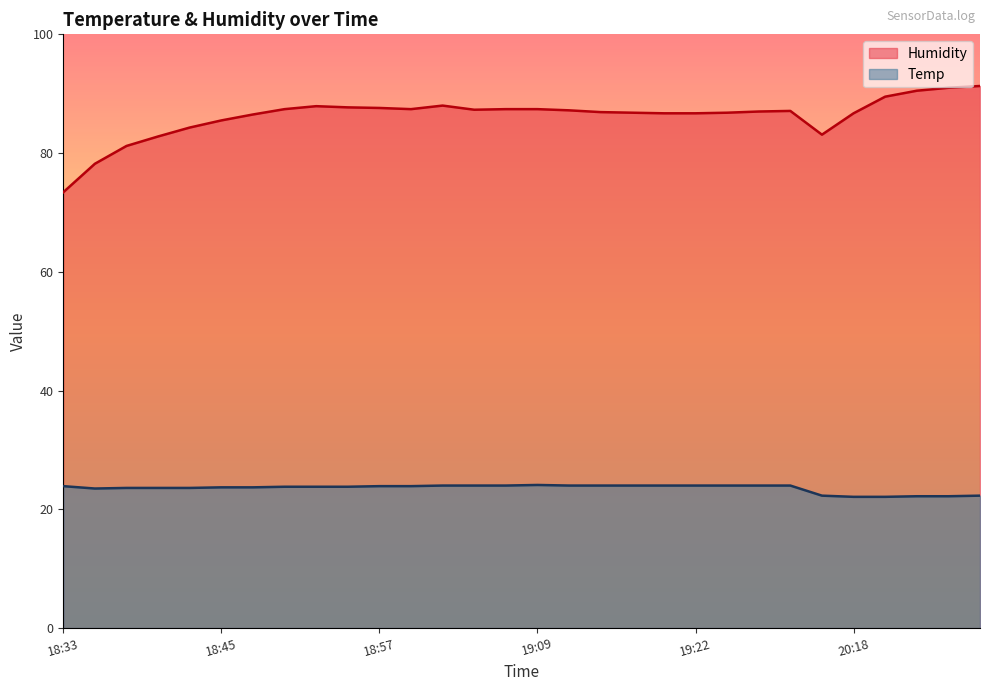

What are all the series names shown in the legend?

Humidity, Temp